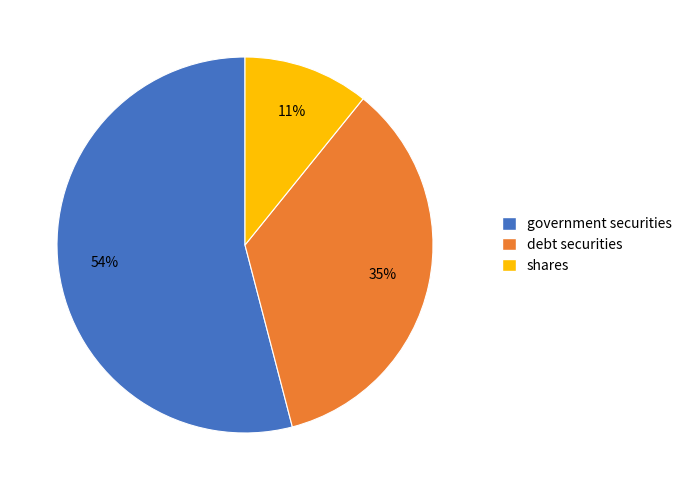

Combined, do debt securities and government securities account for over 50%?

Yes